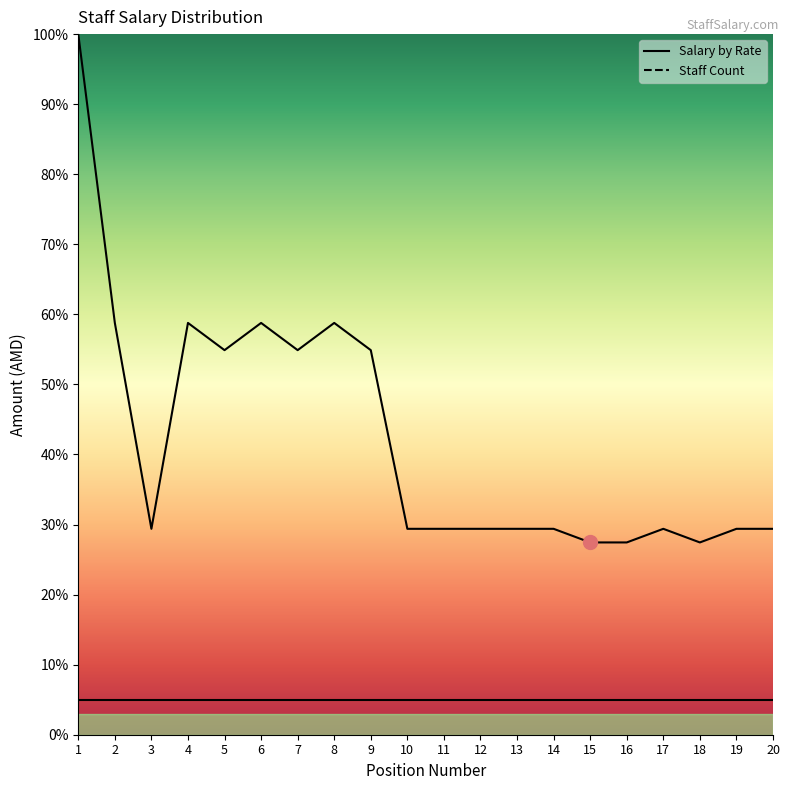

At which category does the chart reach its minimum across all series?

15